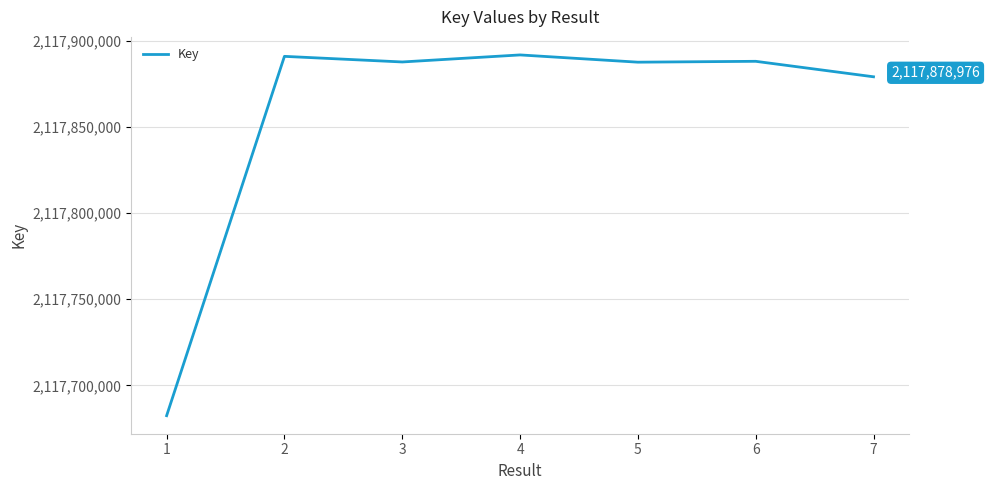

What value does the data have at 4, to the nearest 50?

2117891650